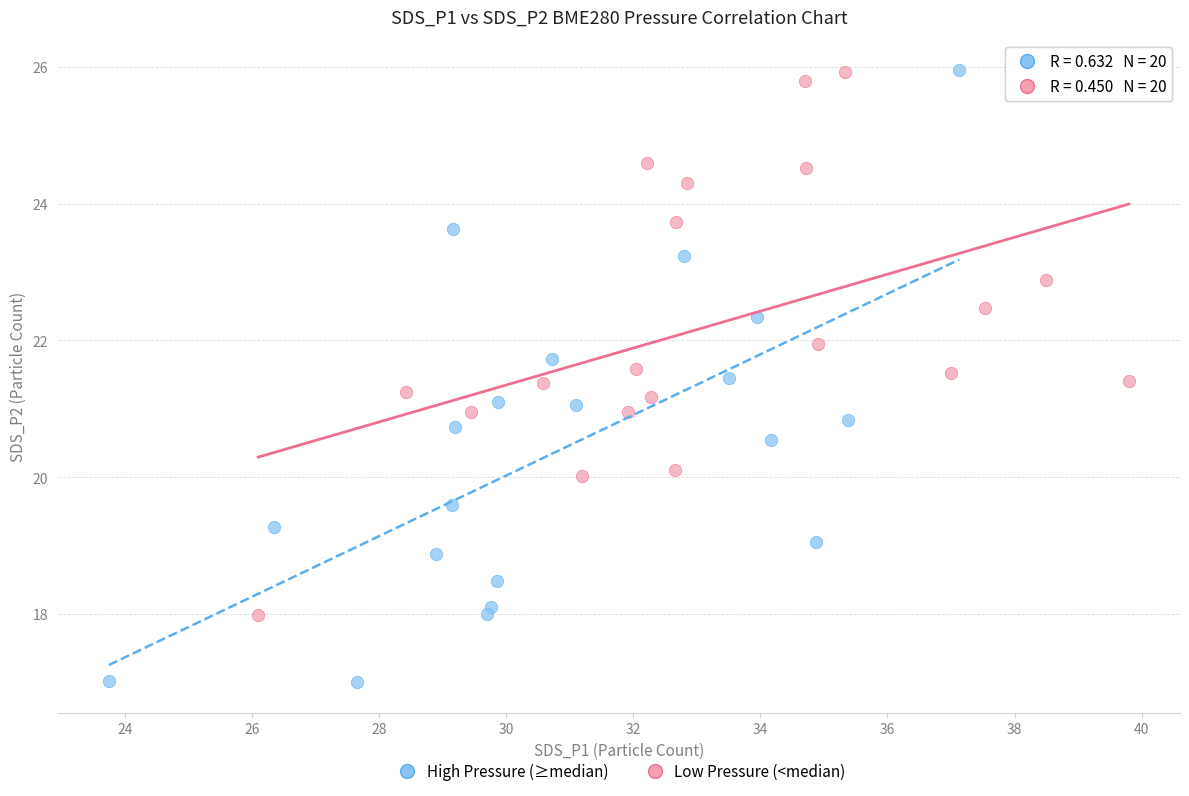

Which series reaches the minimum Y coordinate?

High Pressure (≥median)